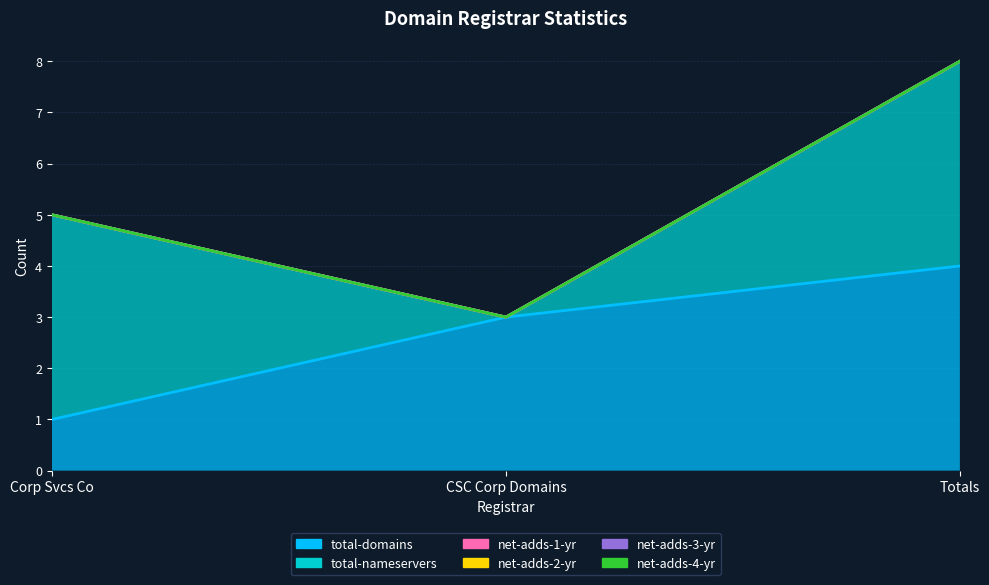

What is the label of the 1st point from the left?

Corporation Services Company